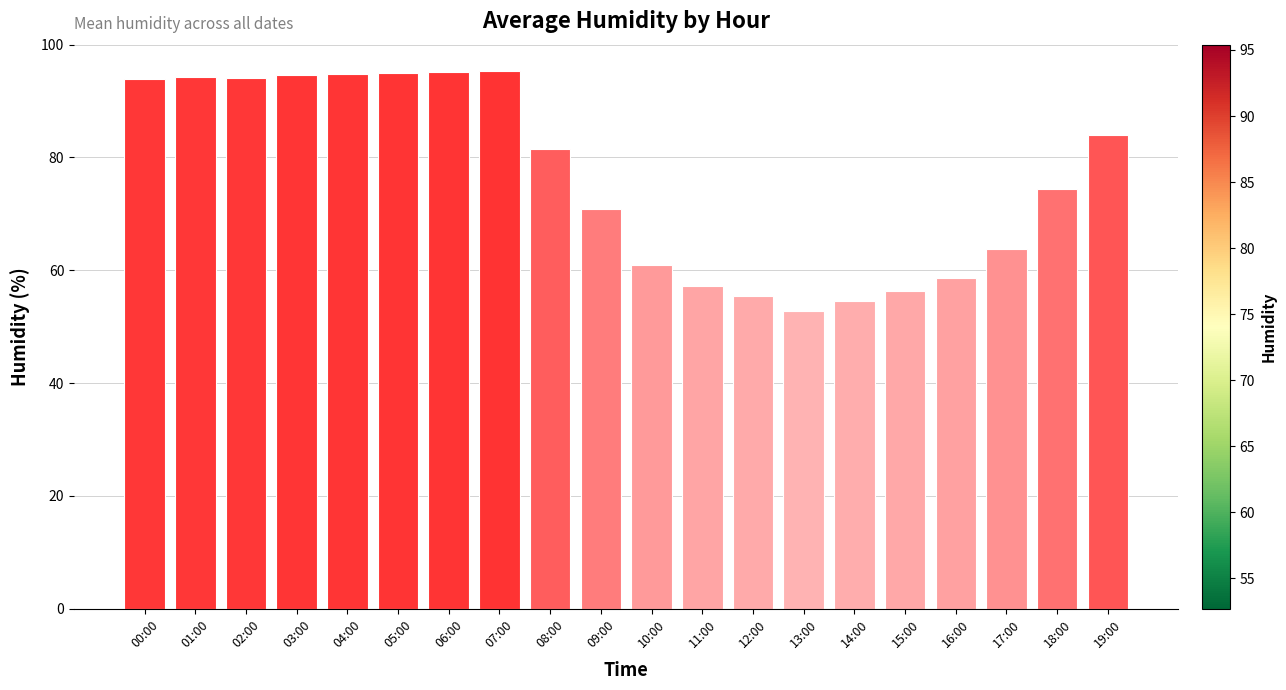

What is the maximum value shown in the chart?

95.4